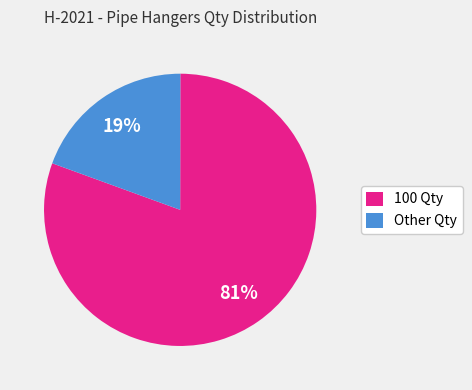

Which slice is the largest?

100 Qty